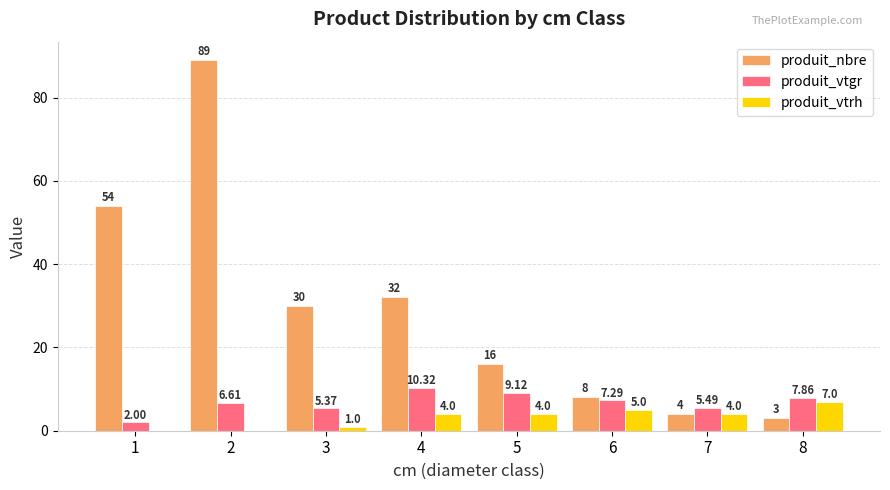

The produit_nbre series shows 32.0 at 4. True or false?

True